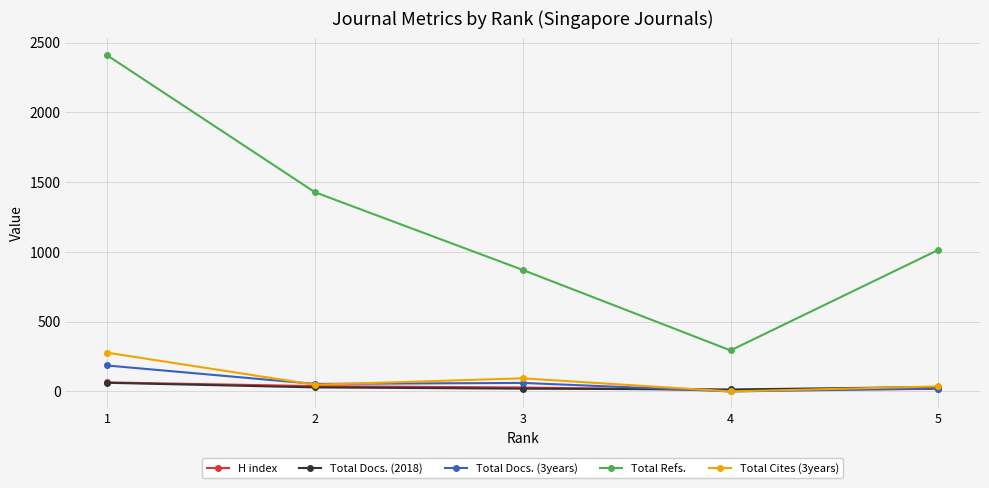

Which series has the largest range (max minus min)?

Total Refs.